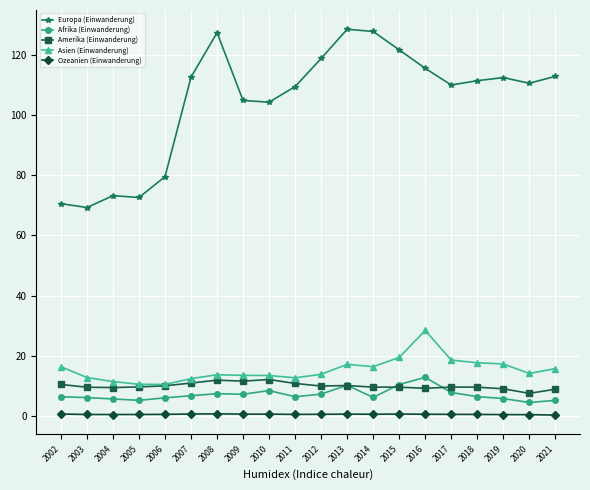

What is the sum of the Afrika (Einwanderung) values at 2002 and 2016?

19.5